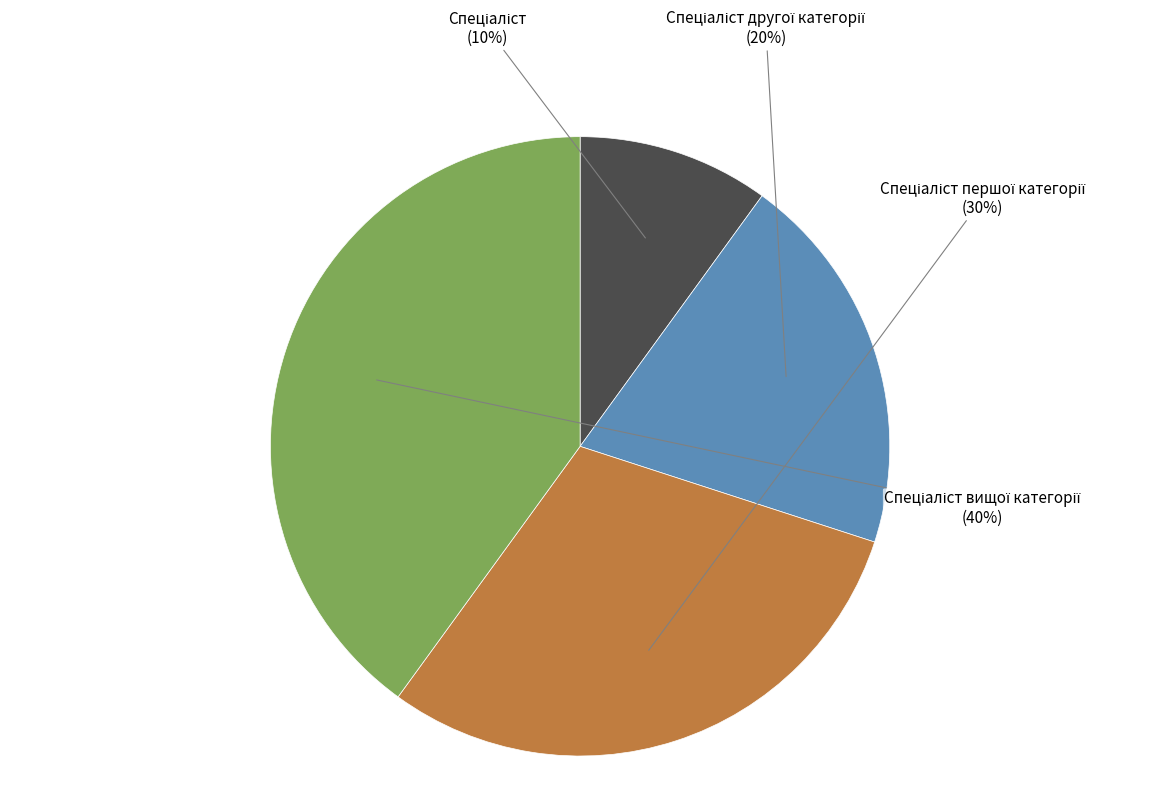

How many slices are in this pie chart?

4